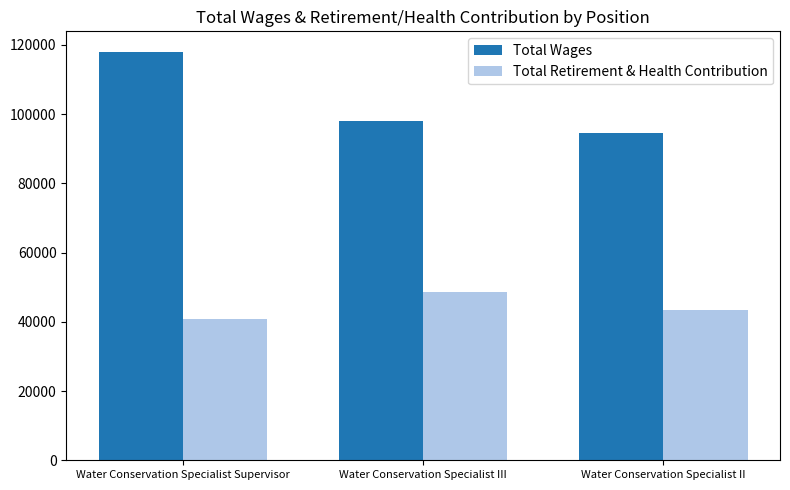

What position from the right is Water Conservation Specialist II?

1